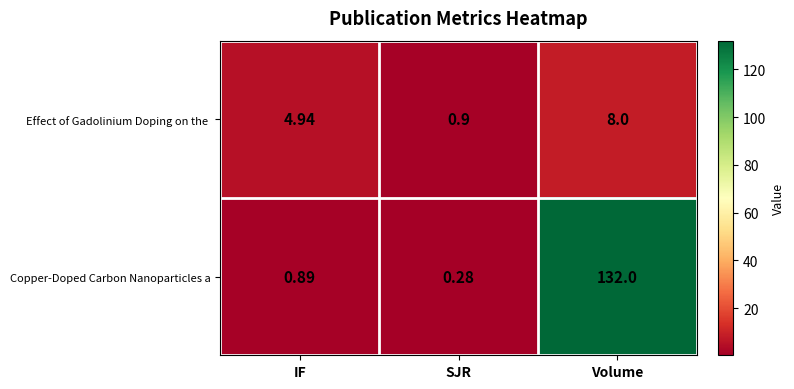

List the labels in order of Copper-Doped Carbon Nanoparticles a value, largest first.

Volume, IF, SJR